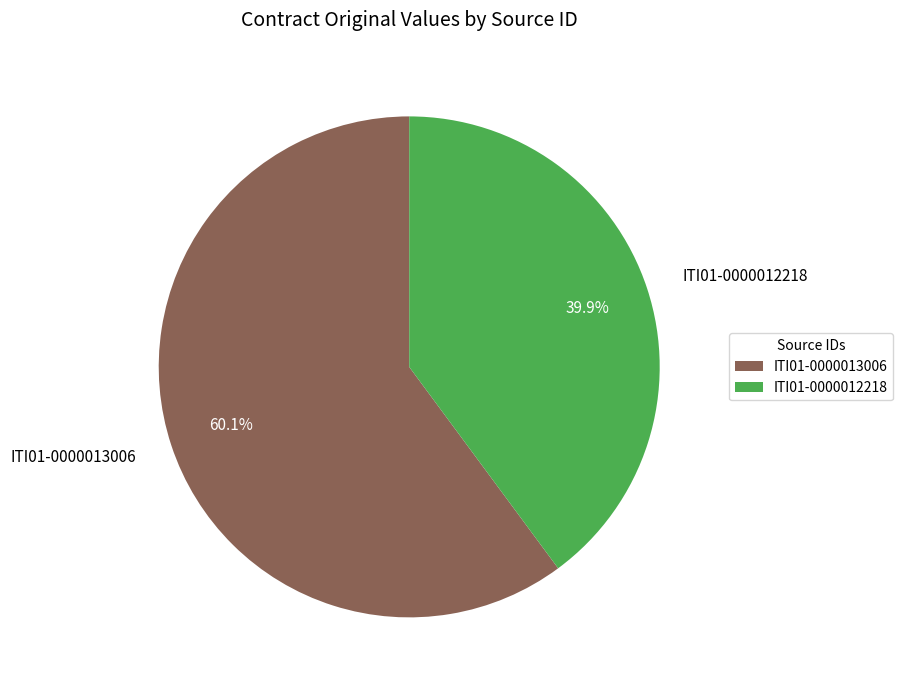

To the nearest percent, what is the average slice percentage?

50%